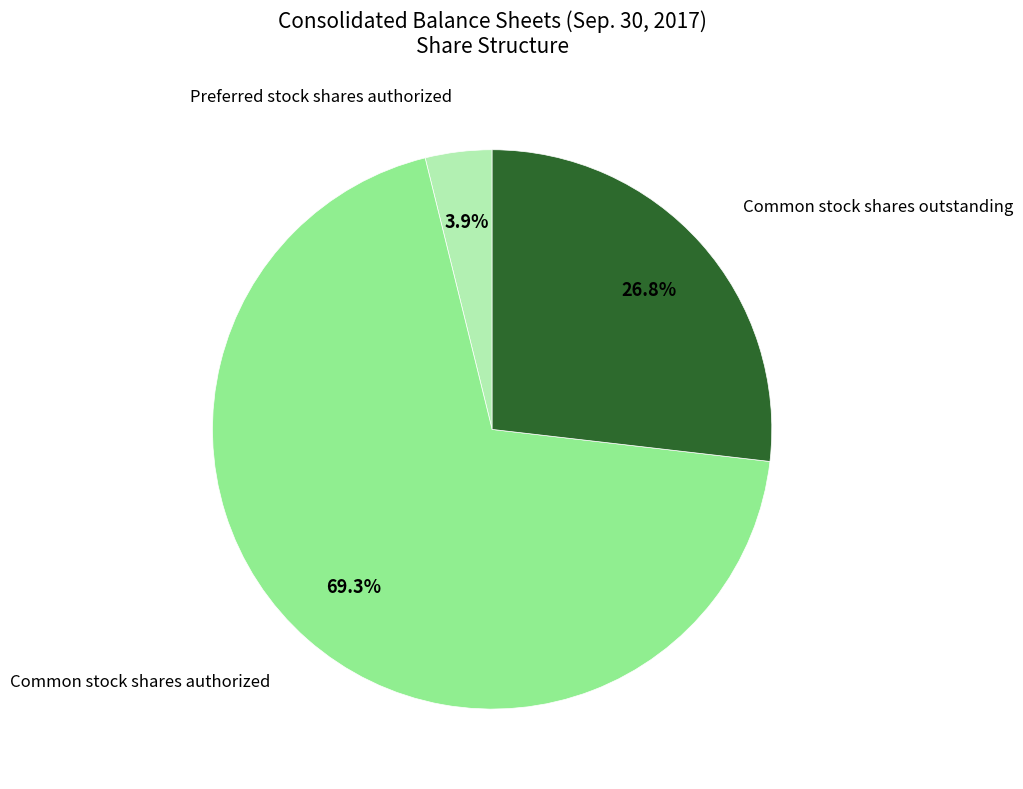

How many slices are in this pie chart?

3